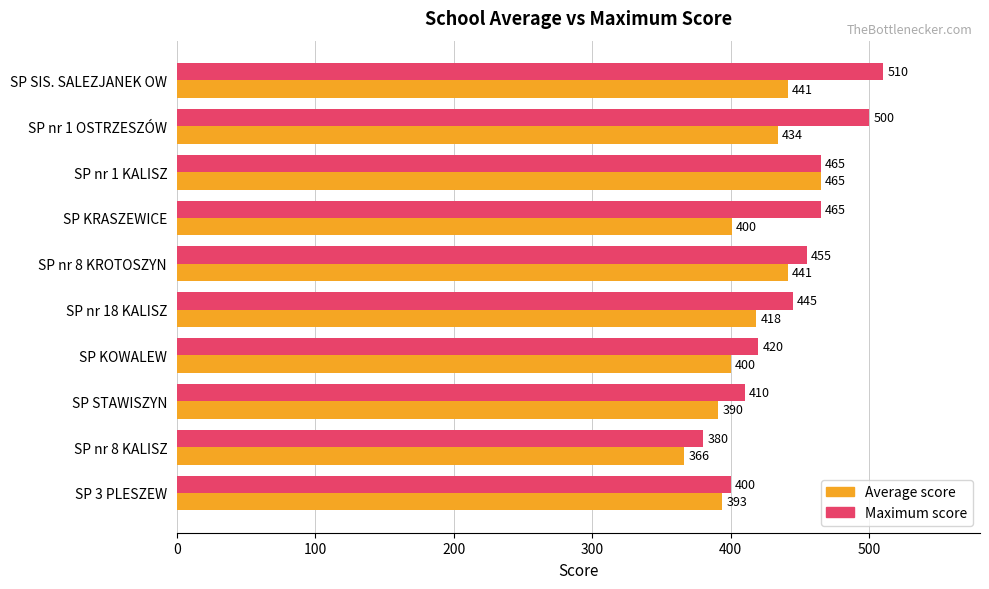

What is the difference between the second highest and minimum values in the Average score series?

75.0